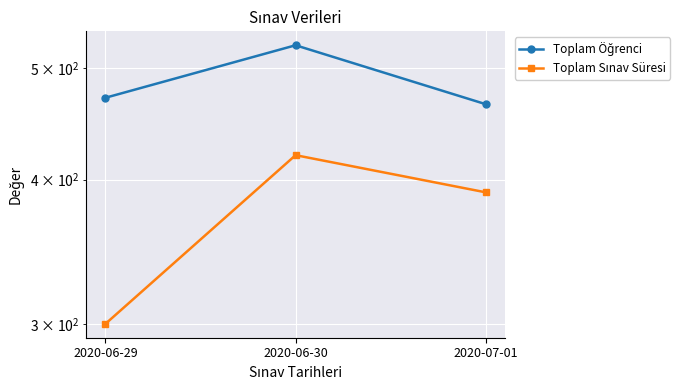

What is the spread (max minus min) of values at 2020-06-30?

103